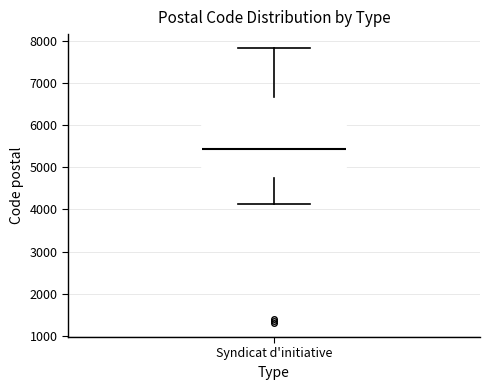

Read this box plot against the y-axis: the position of the median line, the range covered by the box, and the ends of both whiskers. The values are not printed on the chart, so give them approximately, as read against the axis.

median 5400, box 4700 to 6700, whiskers 4100 to 7800